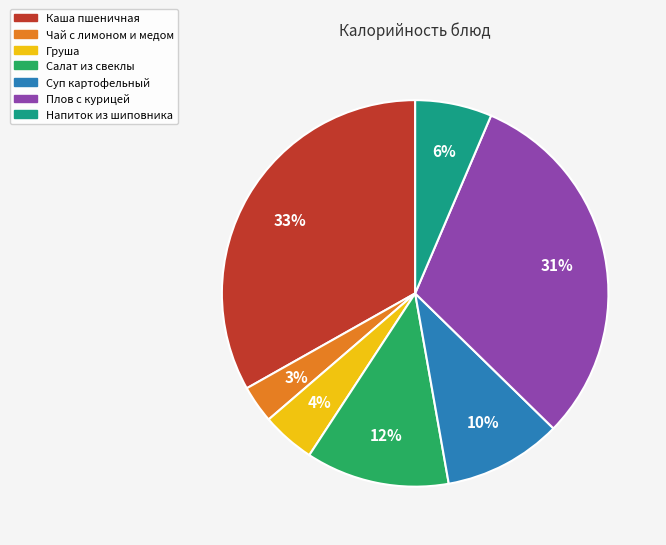

Is it true that Салат из свеклы is 18% of the pie?

False